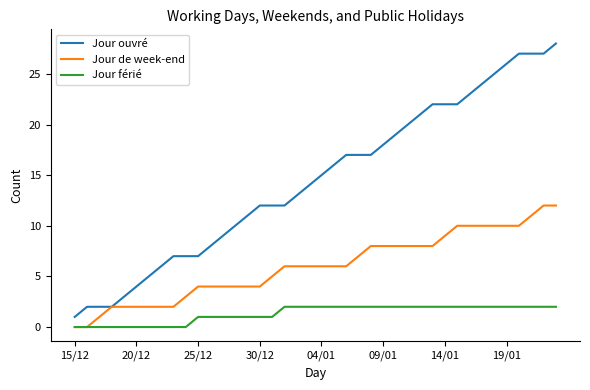

Which series has the largest range (max minus min)?

Jour ouvré